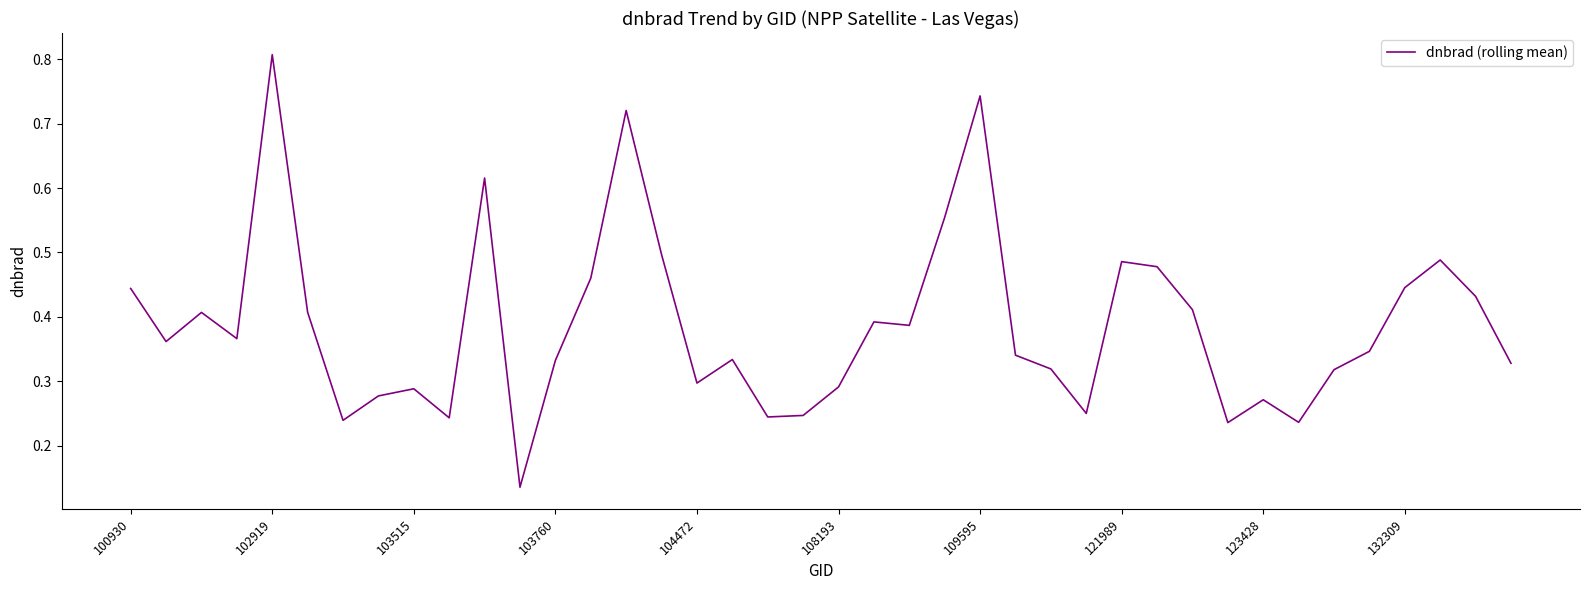

What is the maximum value shown in the chart?

0.8